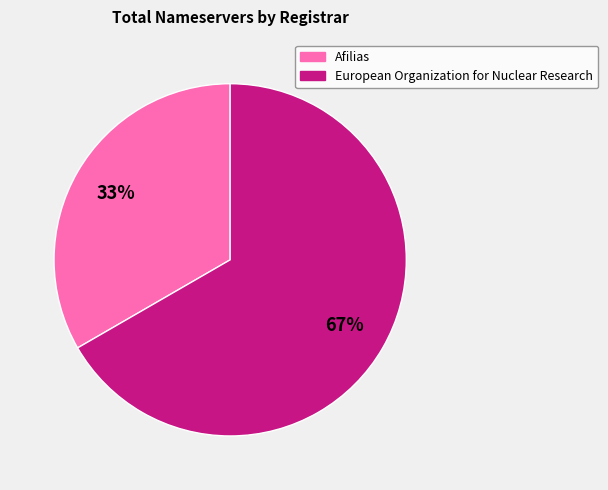

Does any single category account for the majority?

Yes